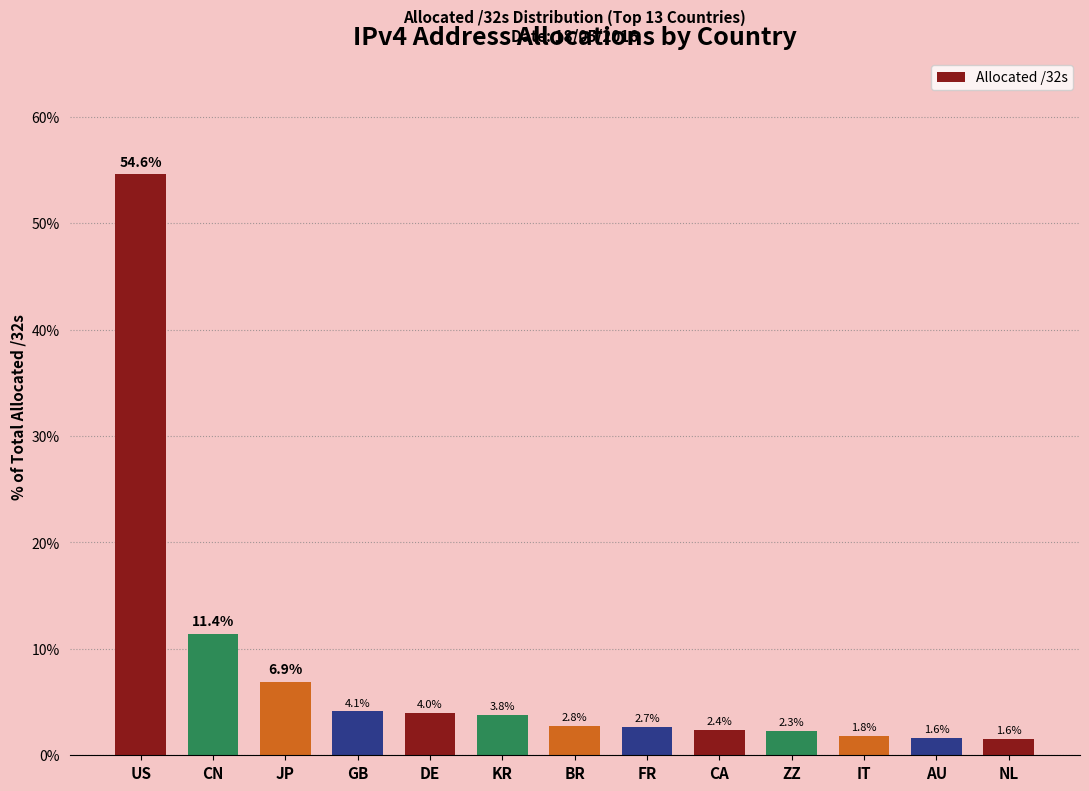

Reading left to right, what are all the values shown in this chart?

US=54.6	CN=11.4	JP=6.9	GB=4.1	DE=4.0	KR=3.8	BR=2.8	FR=2.7	CA=2.4	ZZ=2.3	IT=1.8	AU=1.6	NL=1.6